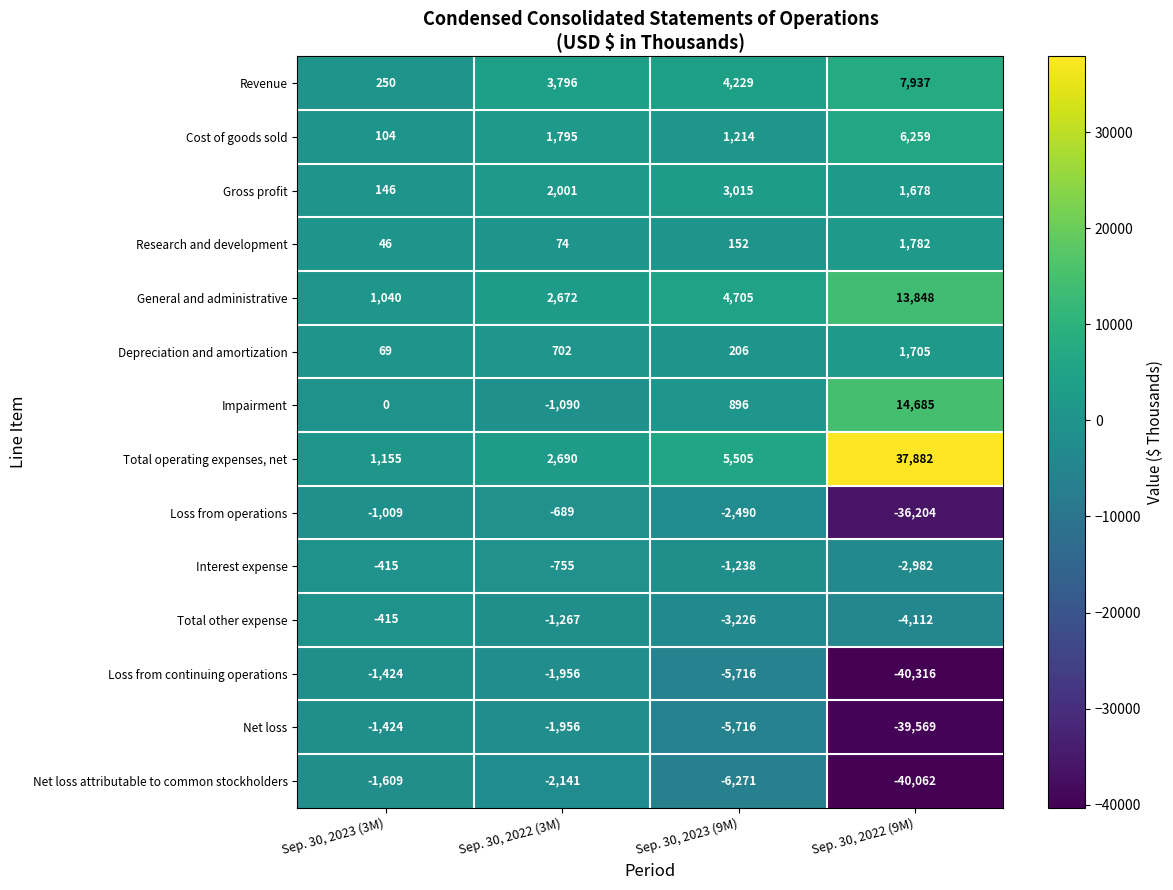

Is the value of Net loss at Sep. 30, 2022 (9M) greater than the value of Revenue at Sep. 30, 2023 (9M)?

No